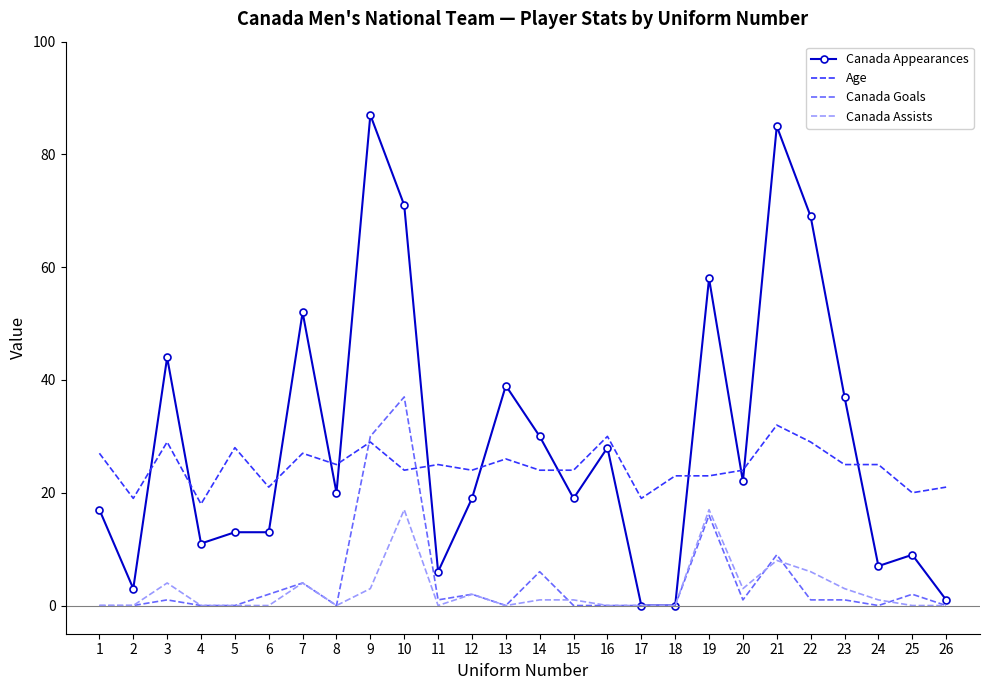

Which series ends up on top after the final intersection of Canada Goals and Age?

Age